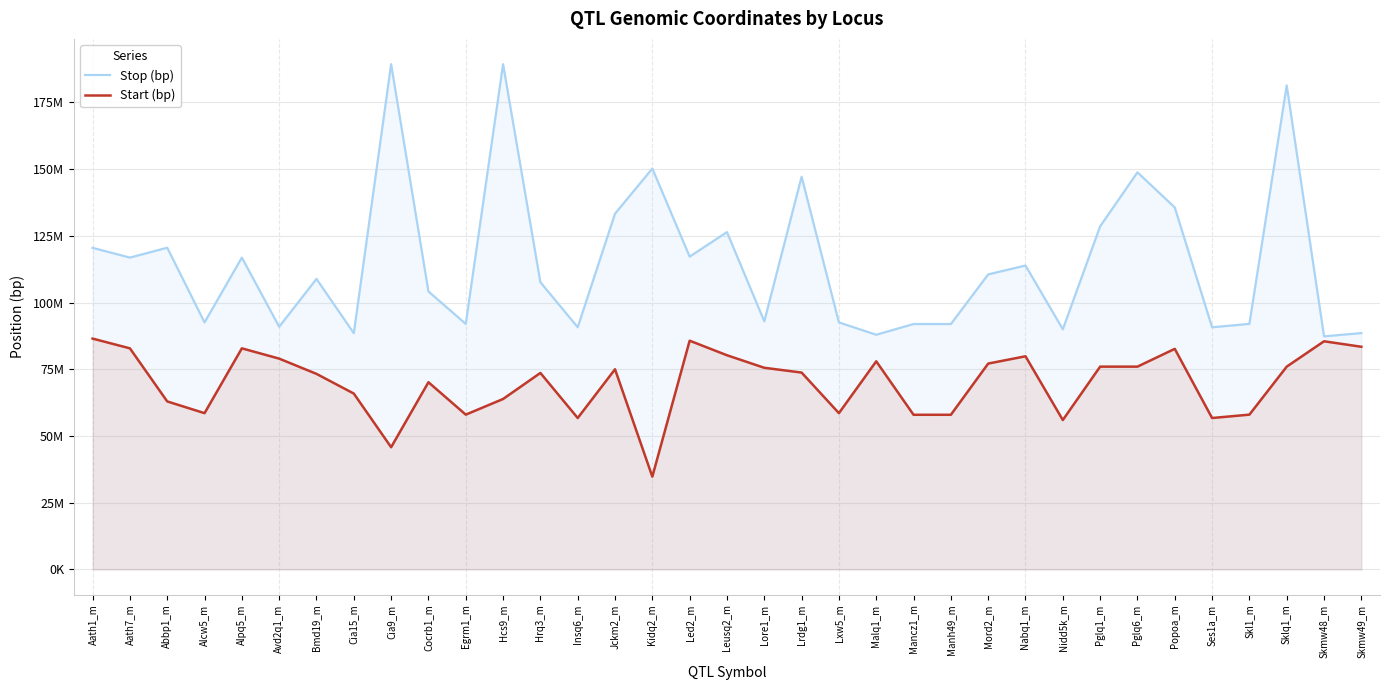

At which label does Stop (bp) reach its peak?

Cia9_m